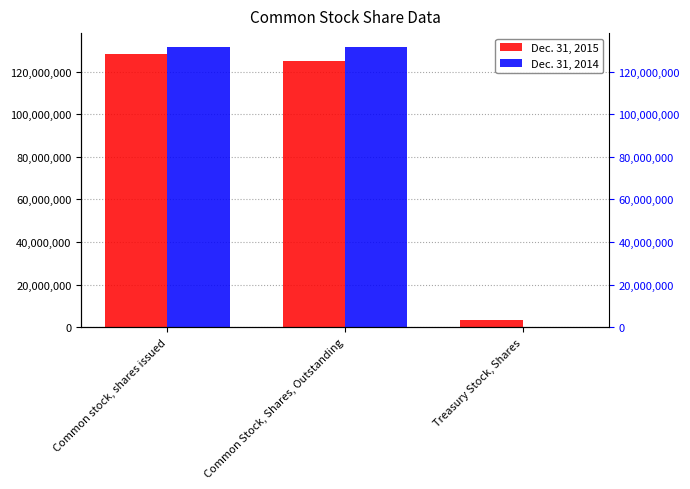

What is the label of the 1st bar from the left?

Common stock, shares issued